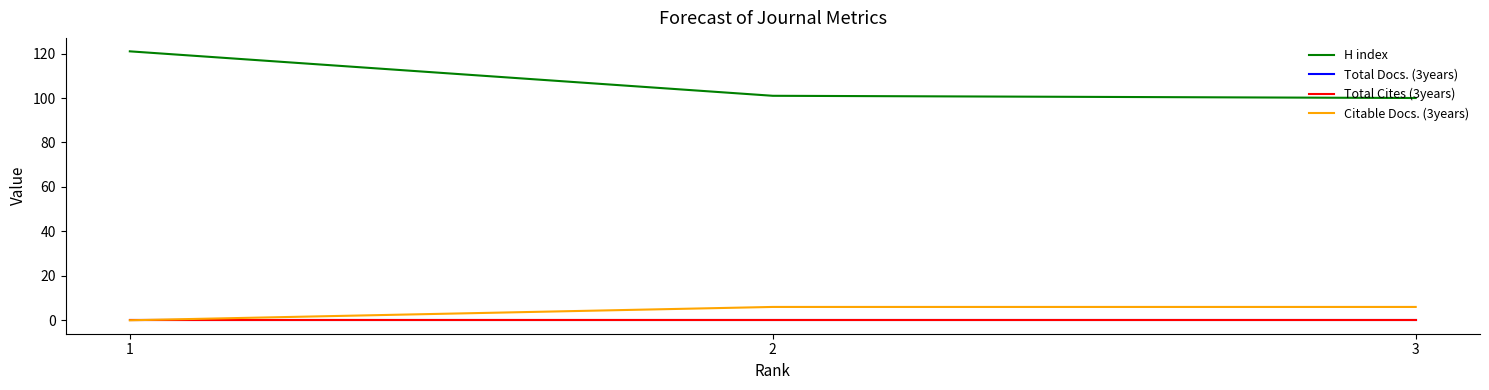

Between 1 and 2, which is larger?

1